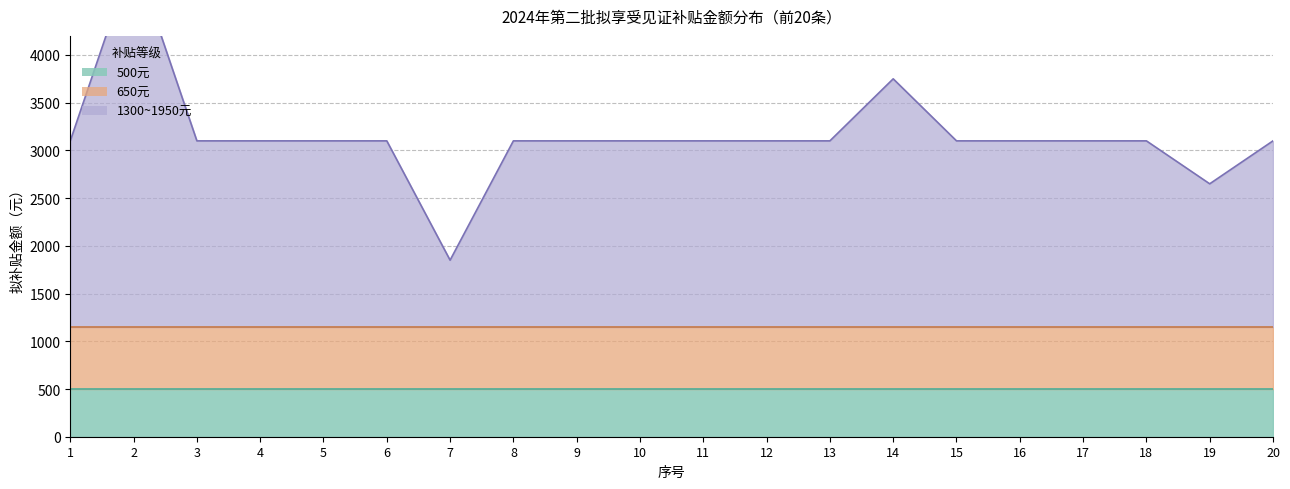

Between 2 and 5, which series saw the biggest shift?

1300~1950元